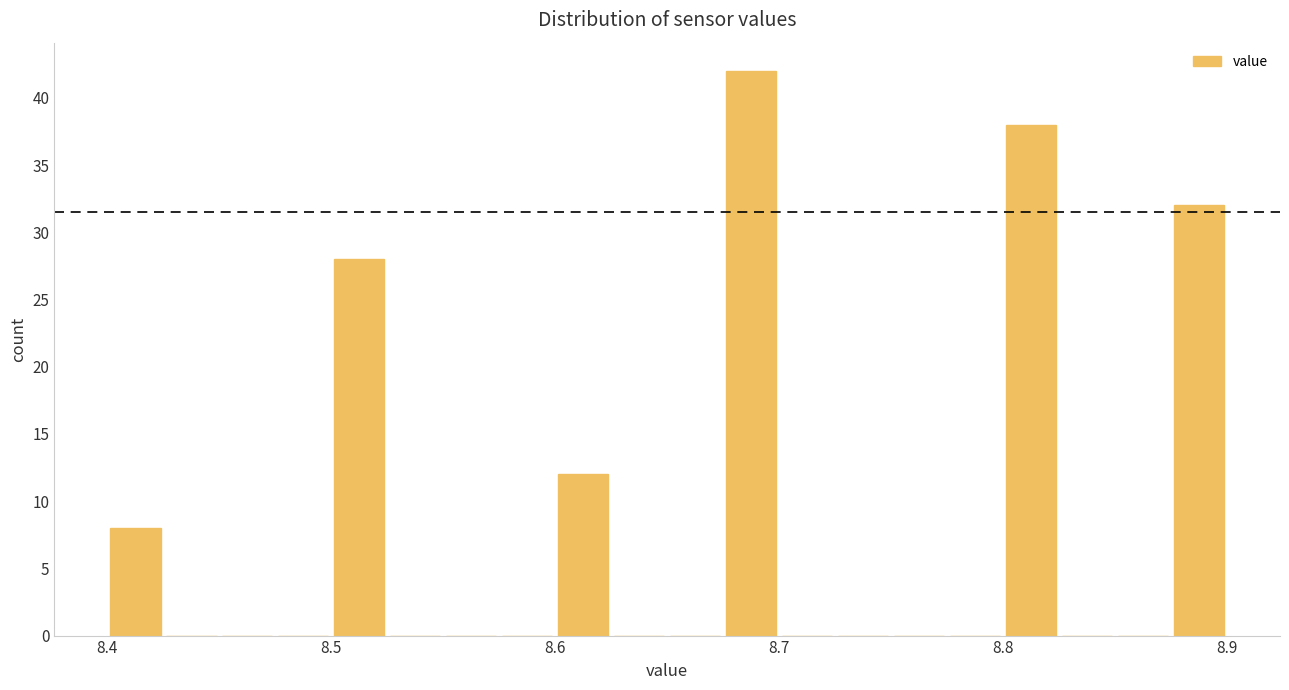

Around what value on the x-axis is the tallest bar? Give the approximate position of its centre, as read against the axis.

8.69